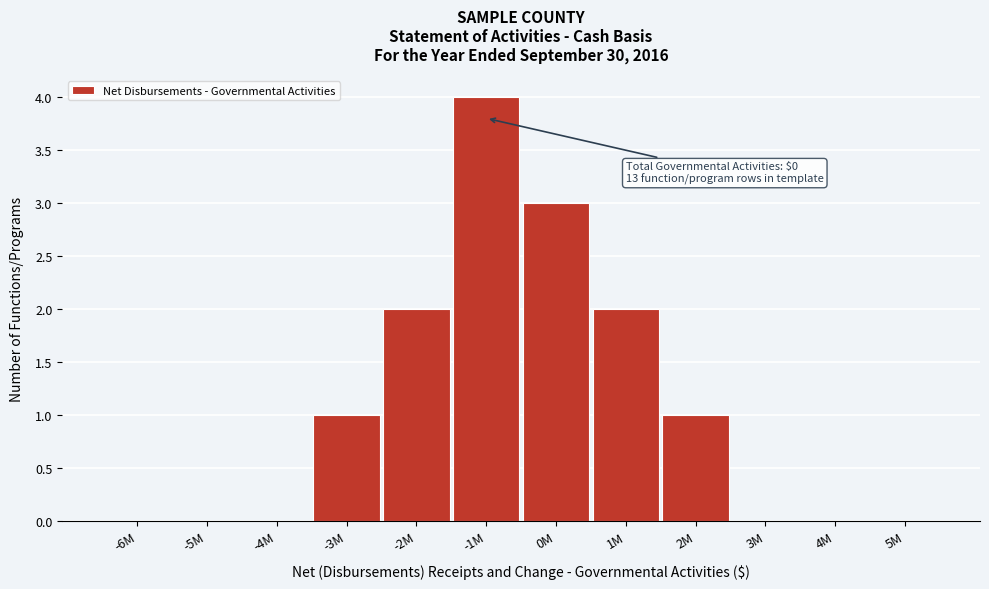

Reading left to right, list all the values displayed in this chart.

-6M=0	-5M=0	-4M=0	-3M=1	-2M=2	-1M=4	0M=3	1M=2	2M=1	3M=0	4M=0	5M=0